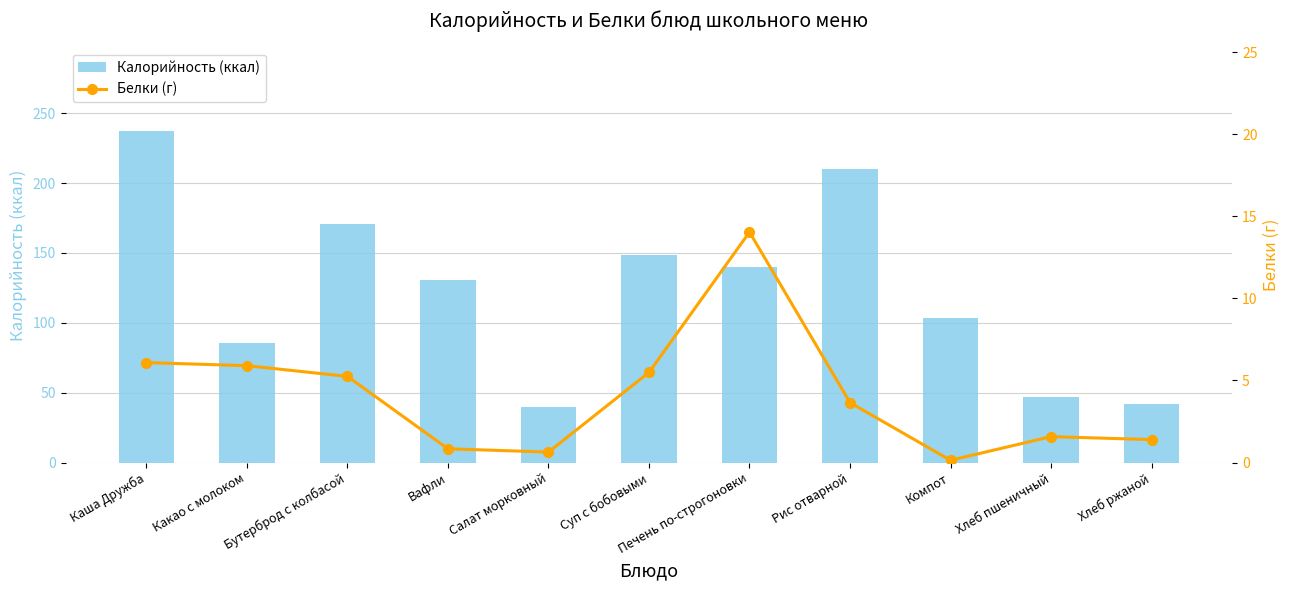

What is the average value of the Белки (г) series?

4.1